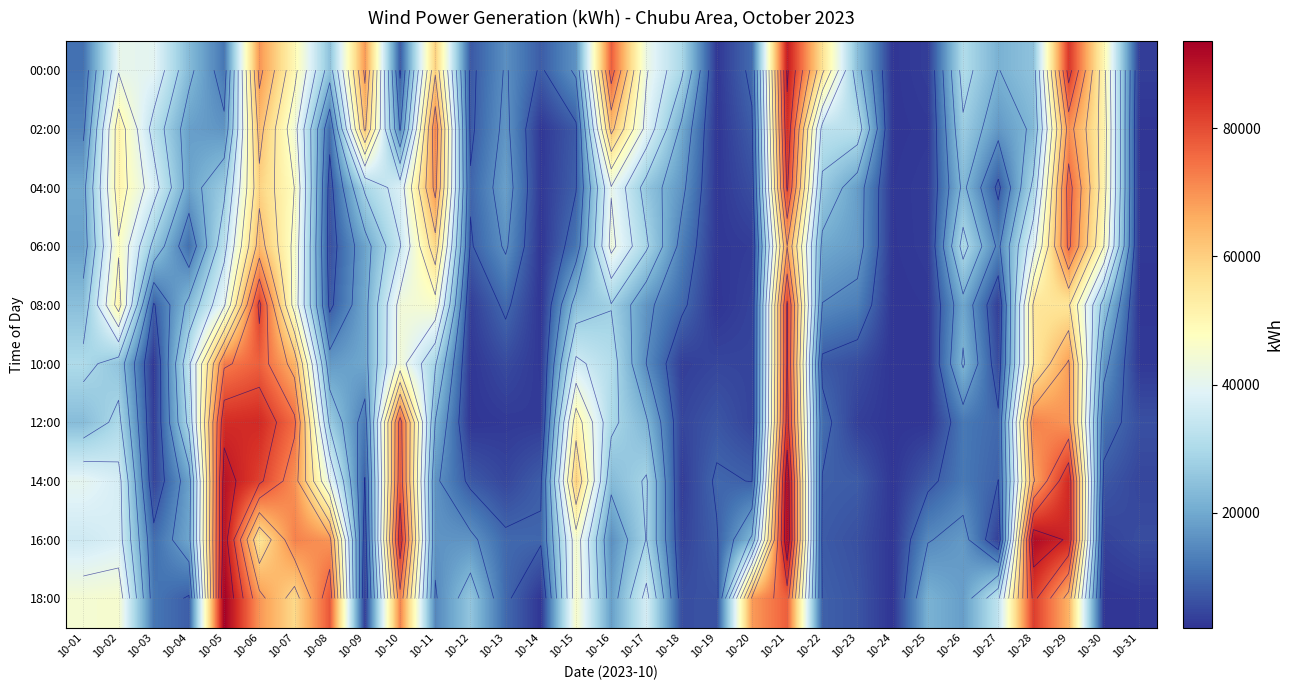

What is the total value across all series at 10-01?

262095